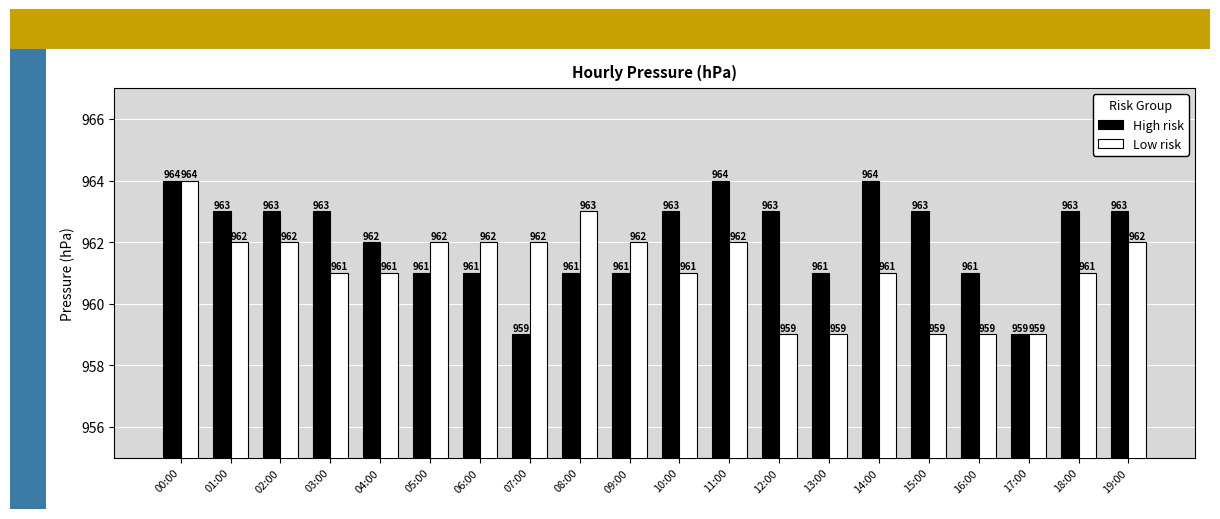

Which series has the largest total across all categories?

High risk